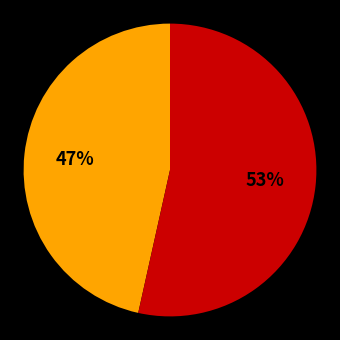

Is there a majority slice in this chart?

Yes